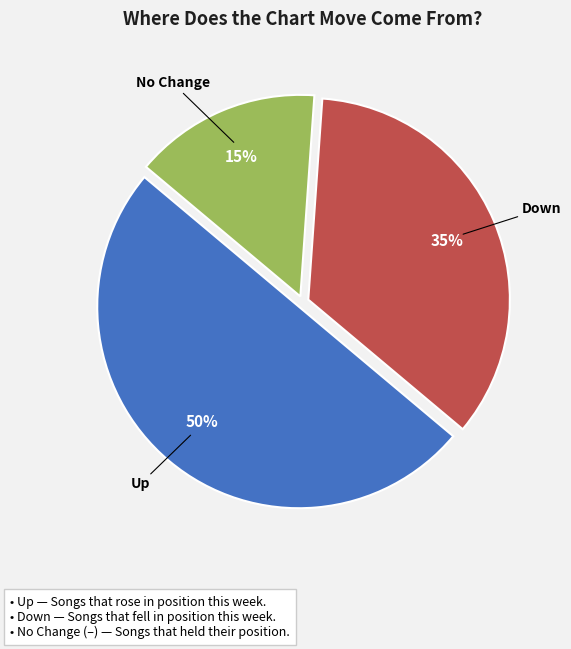

Rank the categories by value from lowest to highest.

No Change, Down, Up